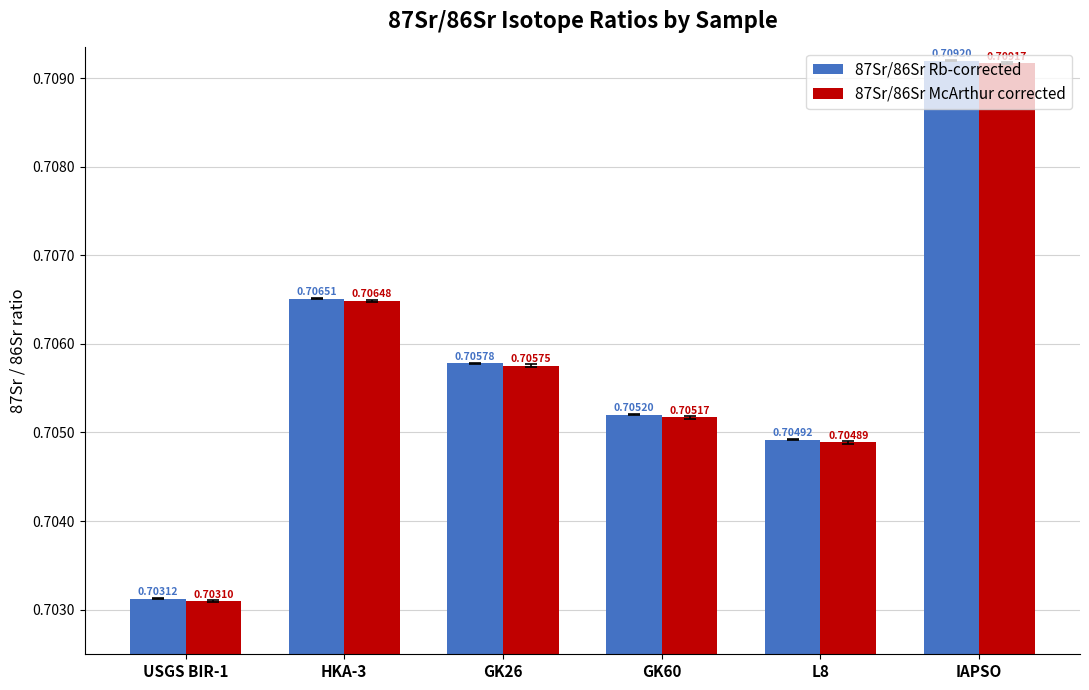

The value of 87Sr/86Sr McArthur corrected at GK26 is 0.5. True or false?

False